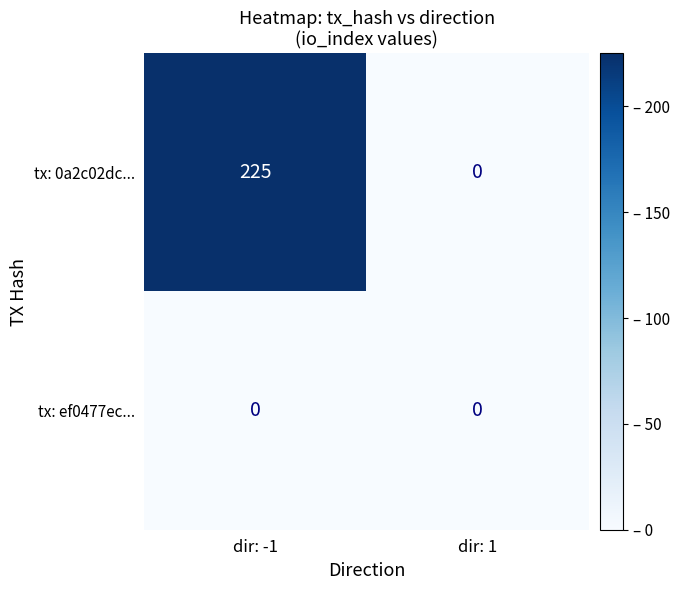

Which series has the largest range (max minus min)?

tx: 0a2c02dc...